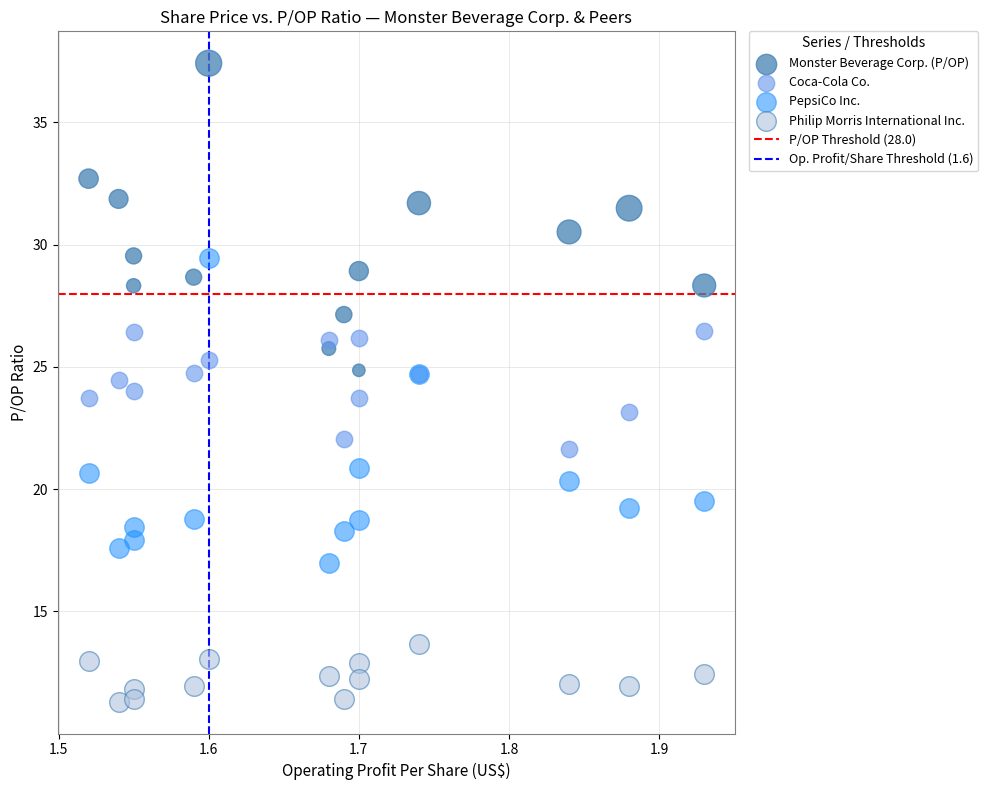

Which series reaches the minimum Y coordinate?

Philip Morris International Inc.